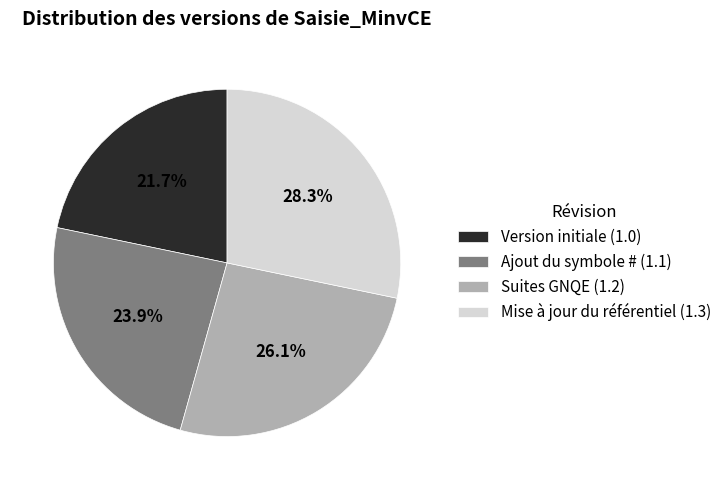

How many segments does this pie chart have?

4